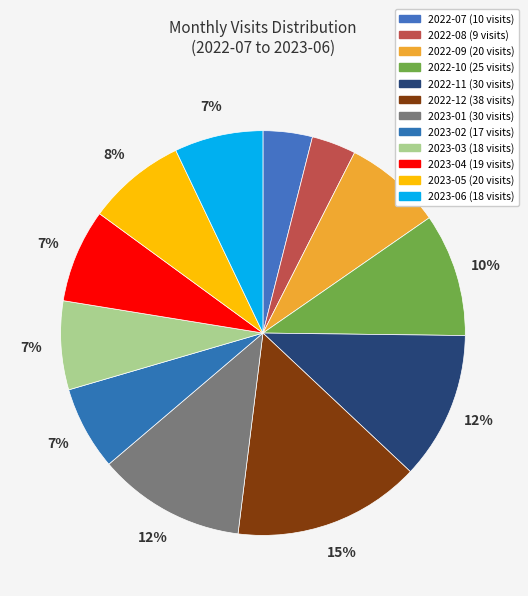

Combined, do 2022-10 and 2023-06 account for over 50%?

No